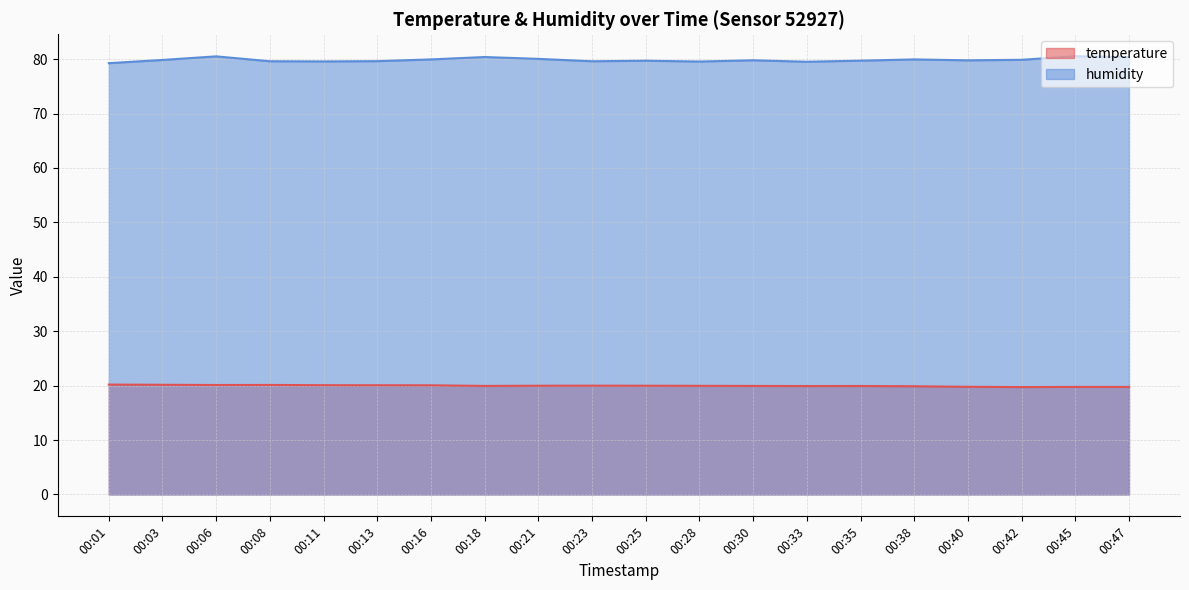

Between 00:45 and 00:16, which is larger?

00:16